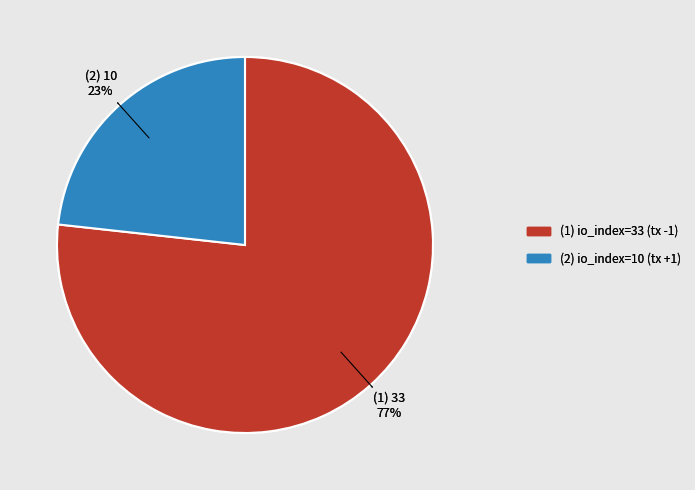

How many segments does this pie chart have?

2